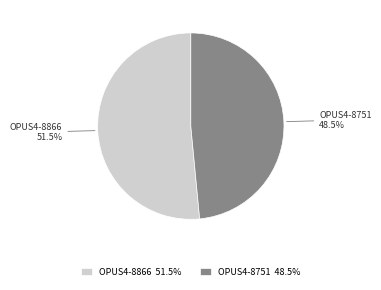

To the nearest percent, what is the difference between the largest and smallest slice percentages?

3%